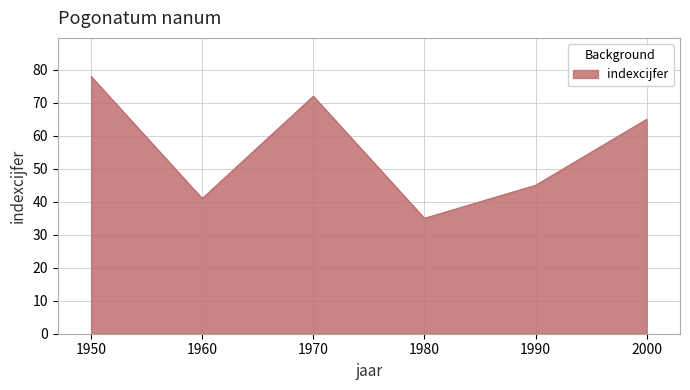

What is the sum of all values?

336